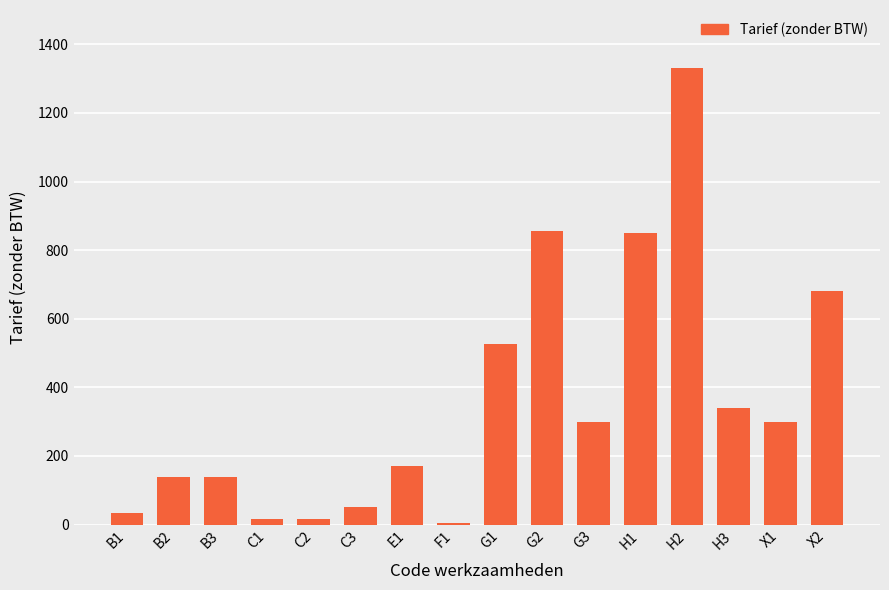

The value at H3 is 340.0. True or false?

True